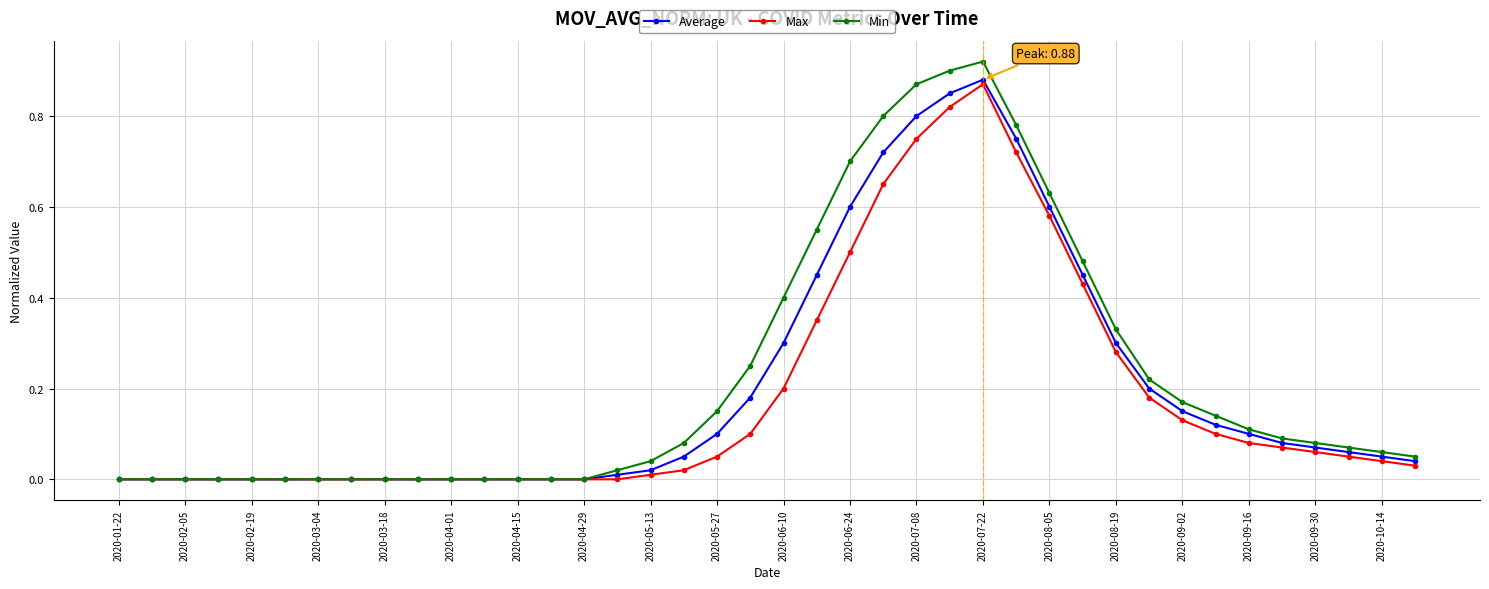

Rank the series by their maximum value, from highest to lowest.

Min, Average, Max